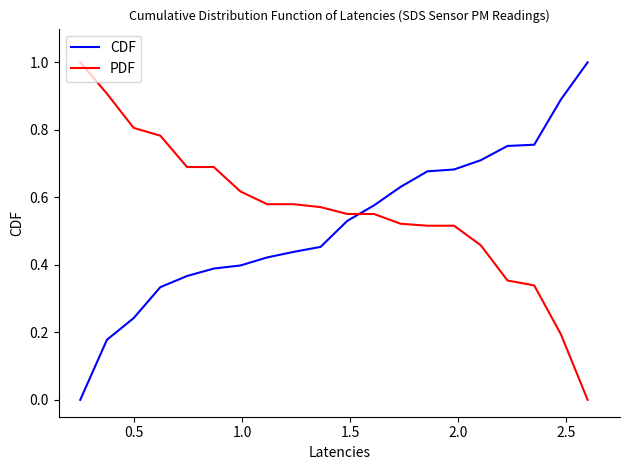

Is this an area chart (filled region under the line)?

No